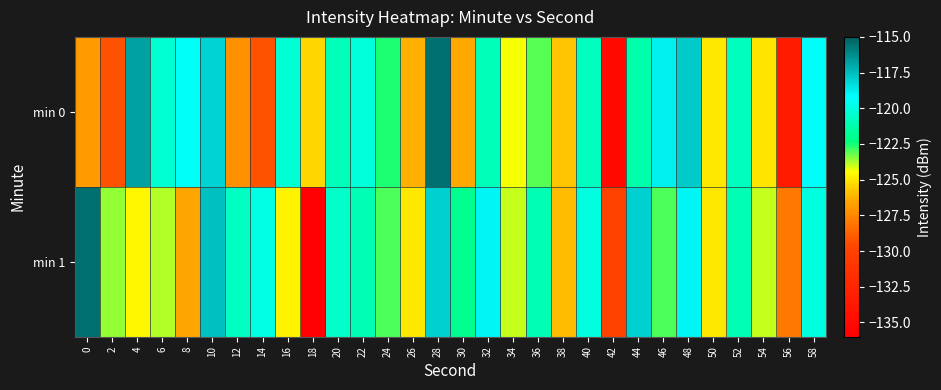

Reading right to left, list all the values displayed in this chart.

min 0: 58=-119.3	56=-133.4	54=-125.0	52=-120.8	50=-124.9	48=-117.8	46=-118.8	44=-121.3	42=-135.2	40=-120.8	38=-125.8	36=-123.1	34=-124.4	32=-120.9	30=-126.5	28=-115.5	26=-126.3	24=-122.6	22=-120.1	20=-120.9	18=-125.4	16=-120.3	14=-129.3	12=-127.2	10=-118.1	8=-119.4	6=-120.3	4=-116.7	2=-129.2	0=-126.9
min 1: 58=-120.0	56=-128.0	54=-124.0	52=-121.0	50=-125.0	48=-119.0	46=-123.0	44=-118.0	42=-130.0	40=-120.0	38=-126.0	36=-121.0	34=-124.0	32=-119.0	30=-122.0	28=-118.0	26=-125.0	24=-123.0	22=-121.0	20=-120.5	18=-135.8	16=-124.7	14=-119.9	12=-120.7	10=-117.6	8=-126.5	6=-123.8	4=-124.6	2=-123.6	0=-115.4